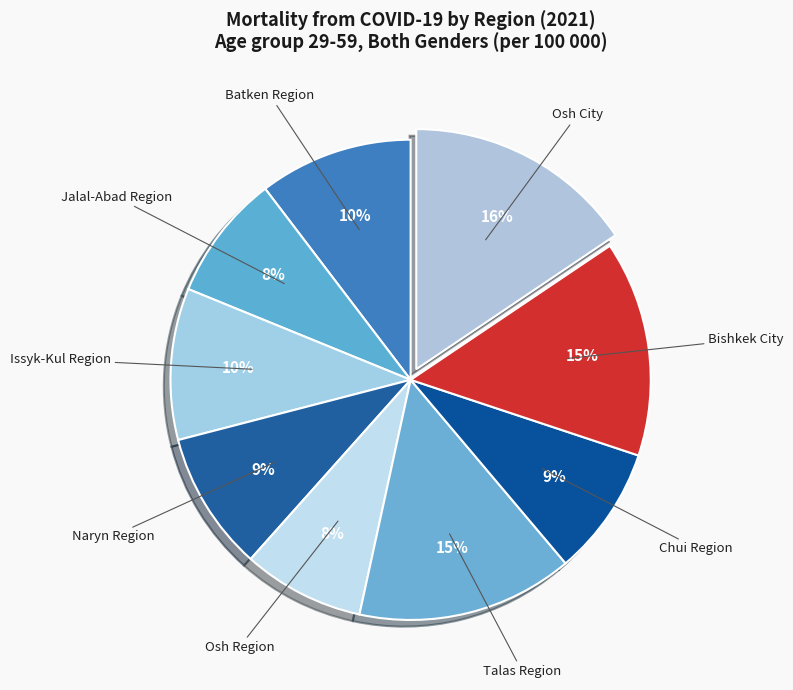

Does any single category account for the majority?

No